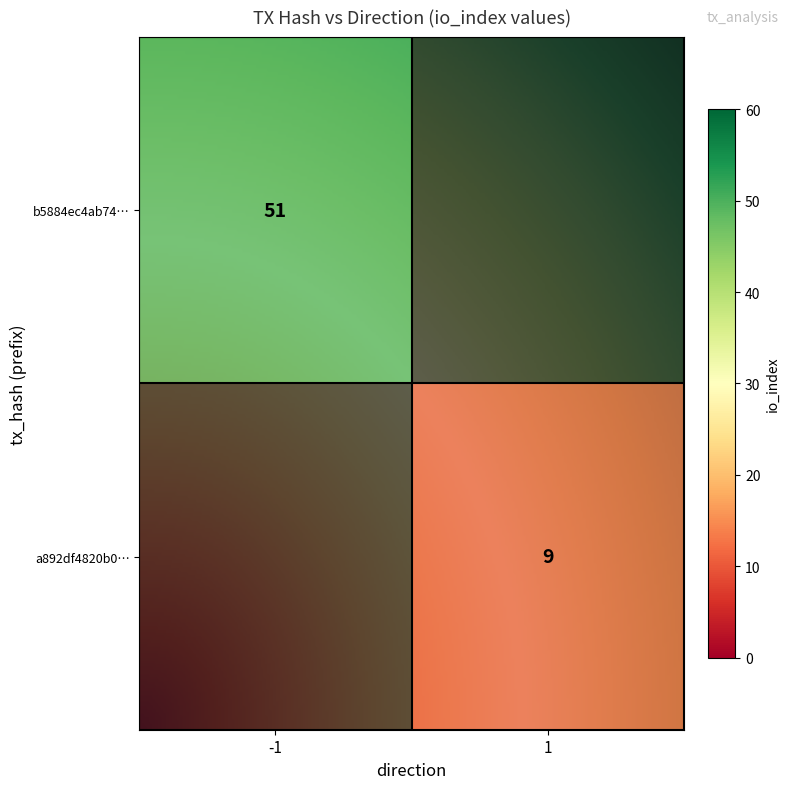

How many series are shown in this chart?

2